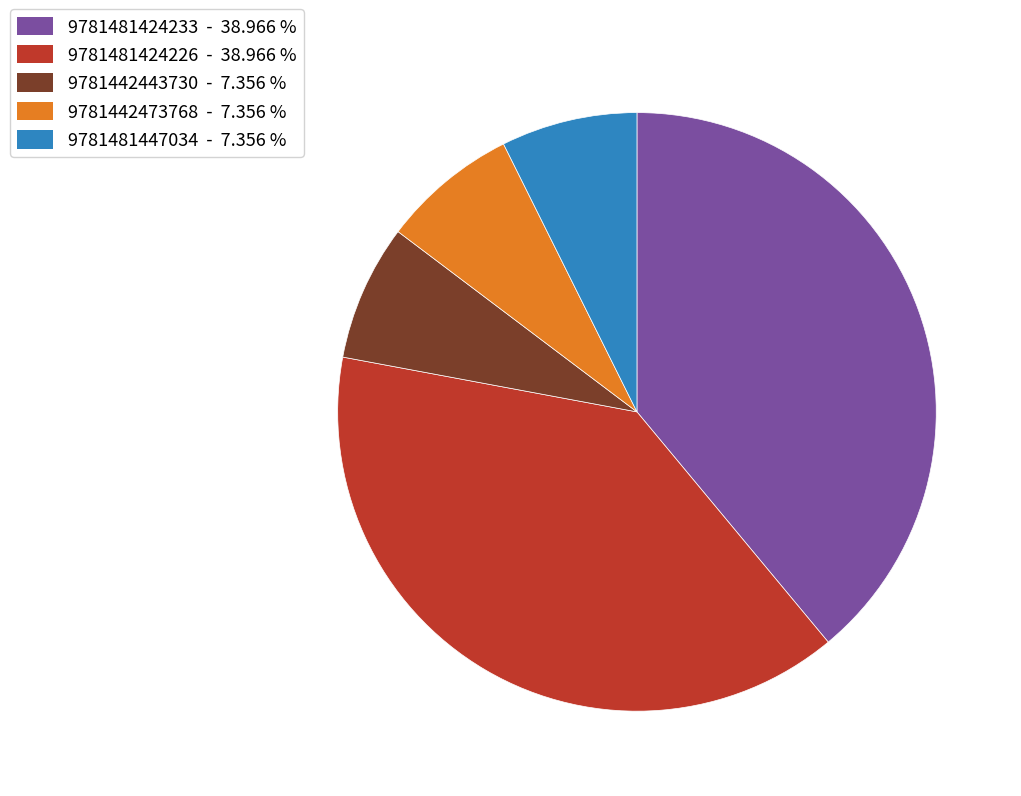

Between 9781481424233 and 9781442443730, which is larger?

9781481424233